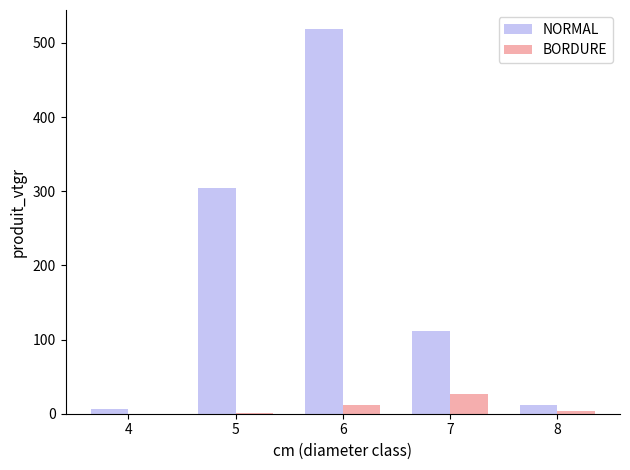

Where is NORMAL nearest to the value 262?

5